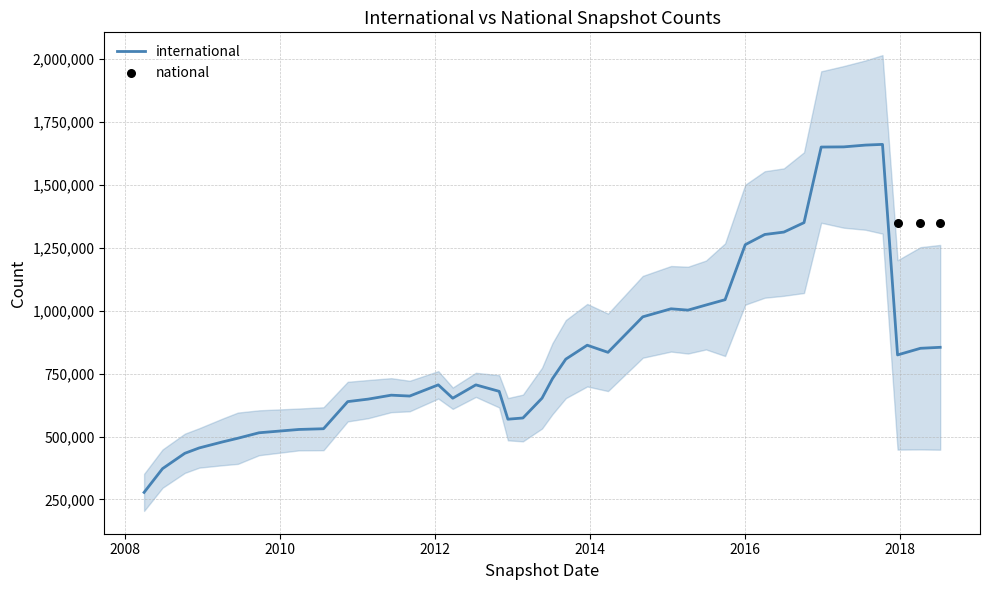

What is the maximum value for international?

1659799